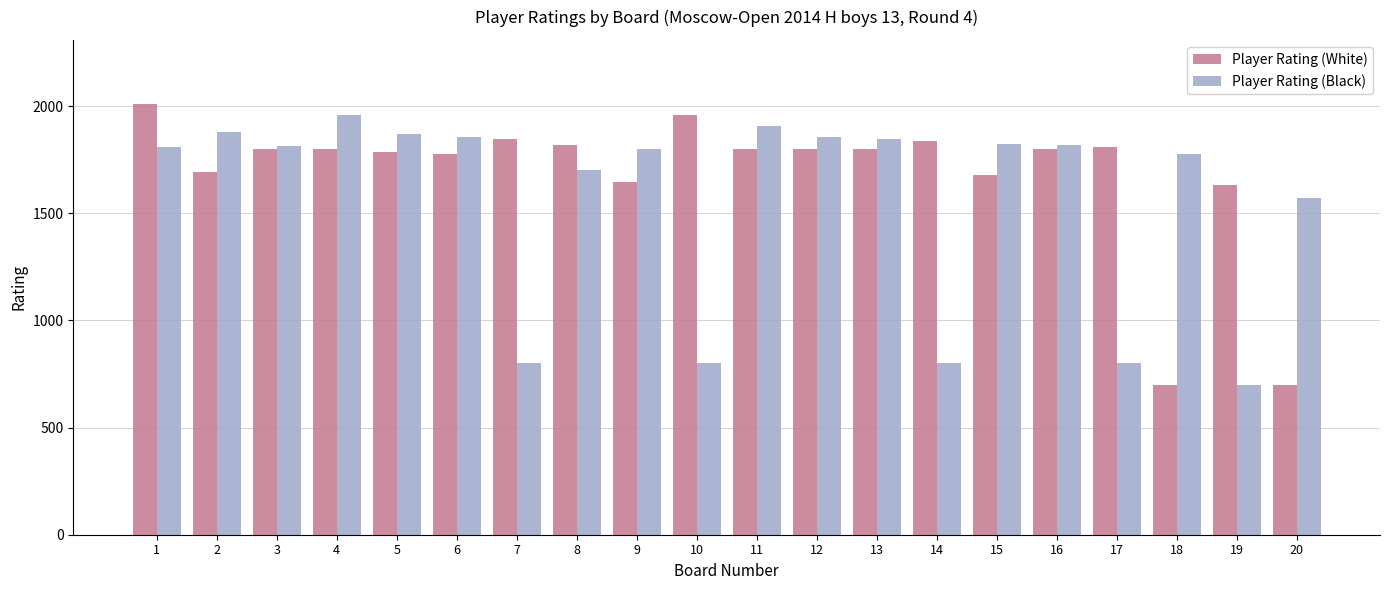

At which label does Player Rating (Black) first exceed 1816?

2